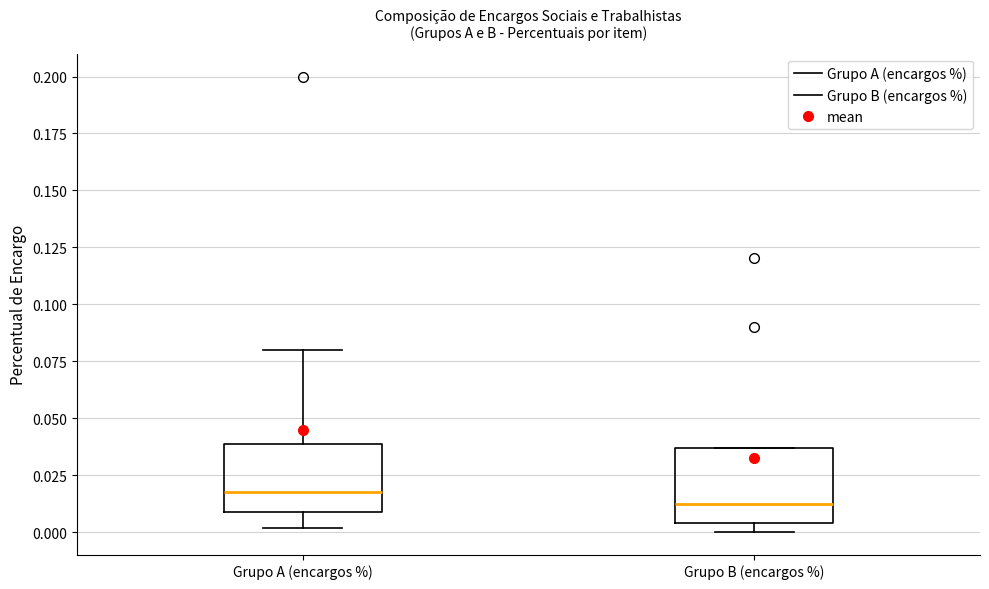

Reading left to right, transcribe this box plot: for each box, give where its median line is, the range the box spans, and where its two whiskers end, as read against the y-axis. The values are not printed on the chart, so give them approximately, as read against the axis.

Grupo A (encargos %): median 0.020, box 0.010 to 0.040, whiskers 0.000 to 0.080
Grupo B (encargos %): median 0.010, box 0.005 to 0.035, whiskers 0.000 to 0.035